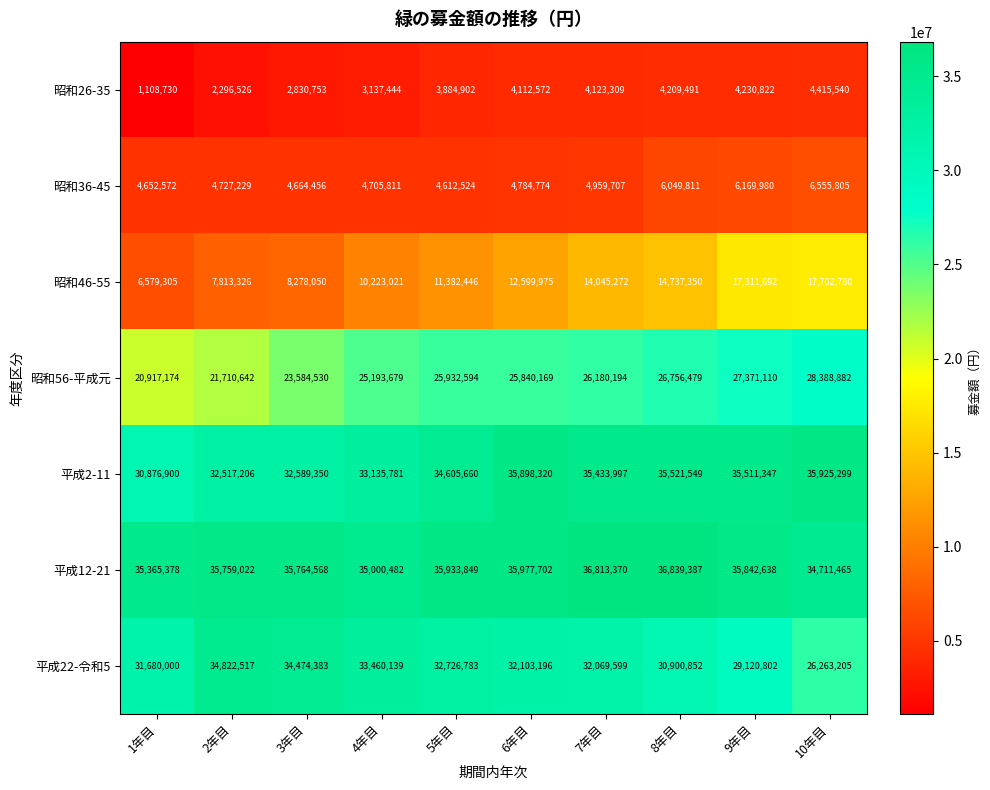

What is the difference between the highest and lowest values at 7年目?

32690061